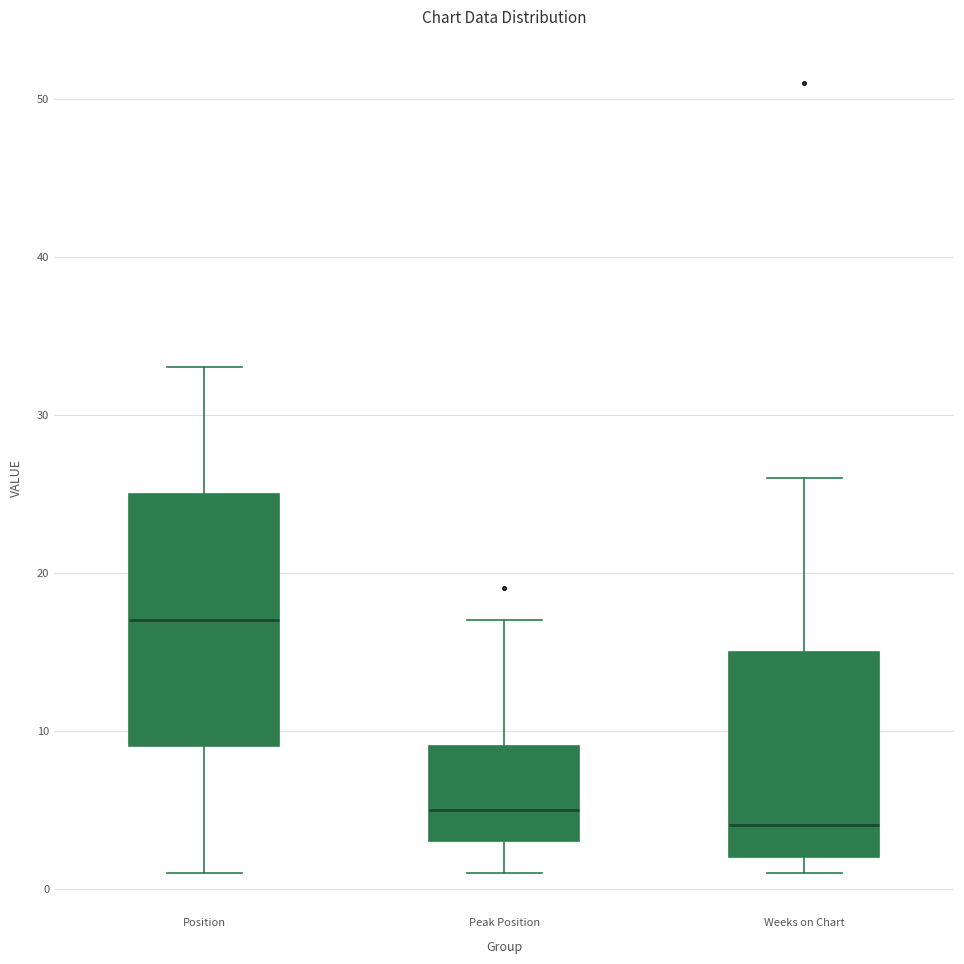

Where does the upper whisker of the box for Peak Position end on the y-axis? The values are not printed on the chart, so give them approximately, as read against the axis.

17